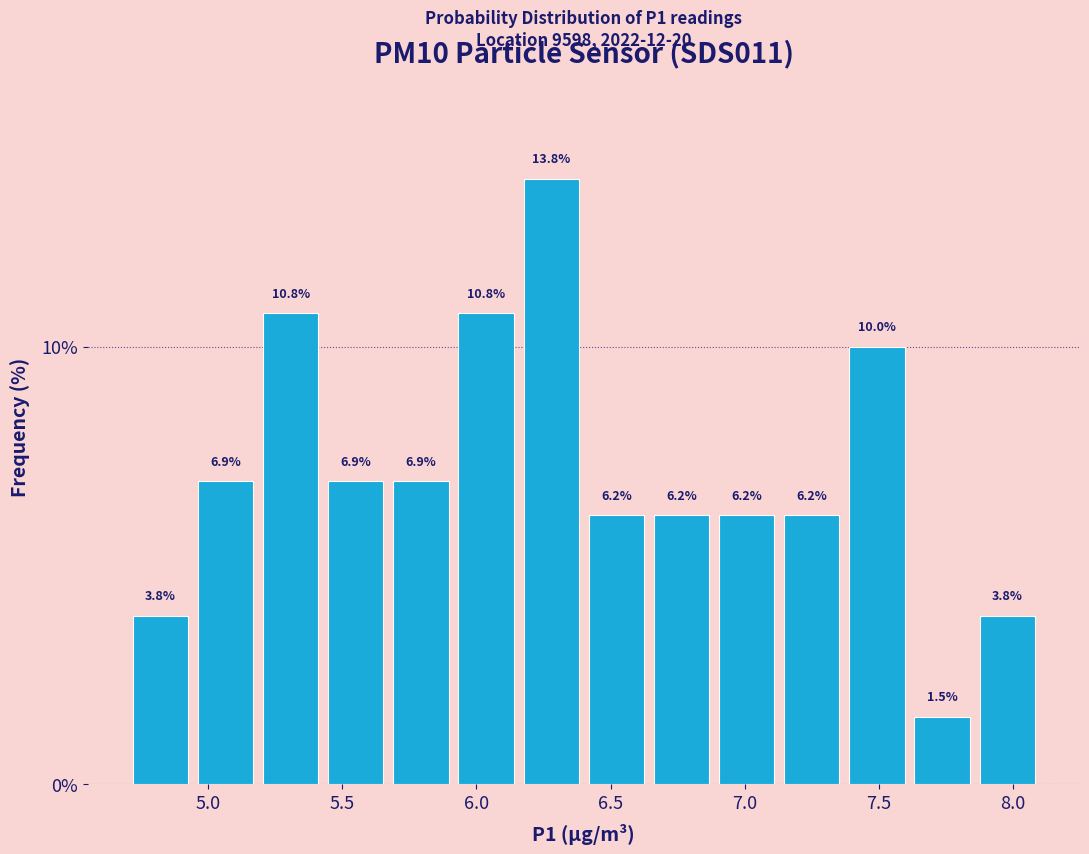

Which range on the x-axis has the tallest bar?

6.15 to 6.40